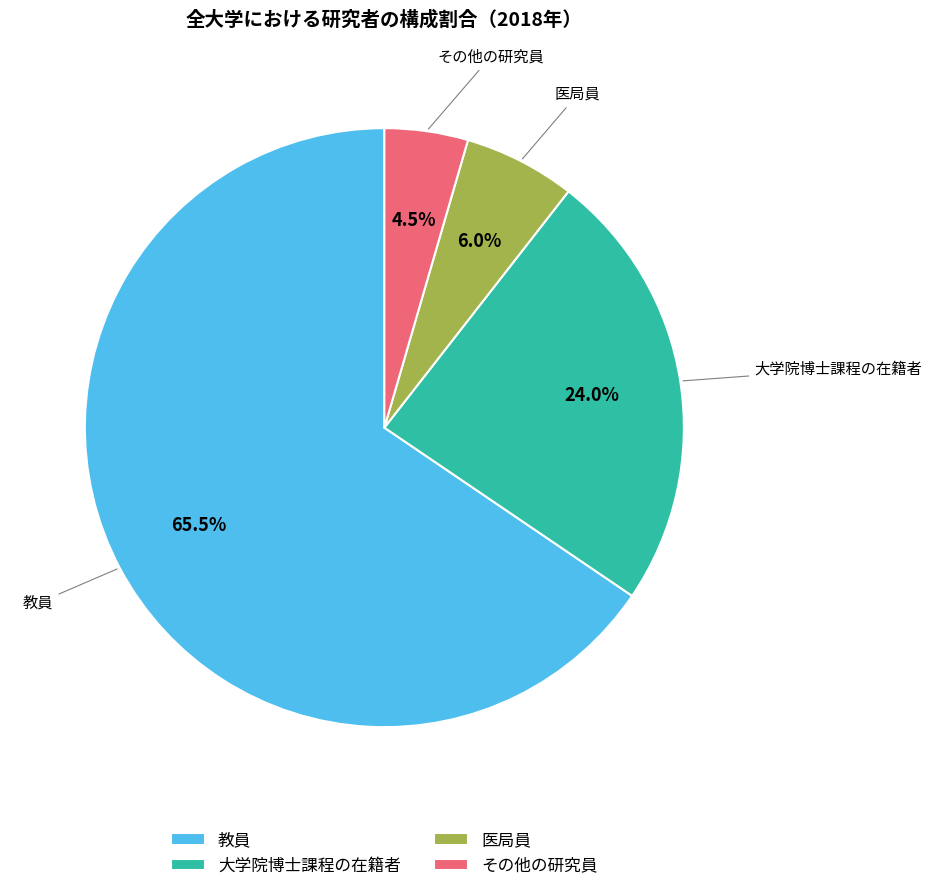

Which slice represents more than half of the pie?

教員